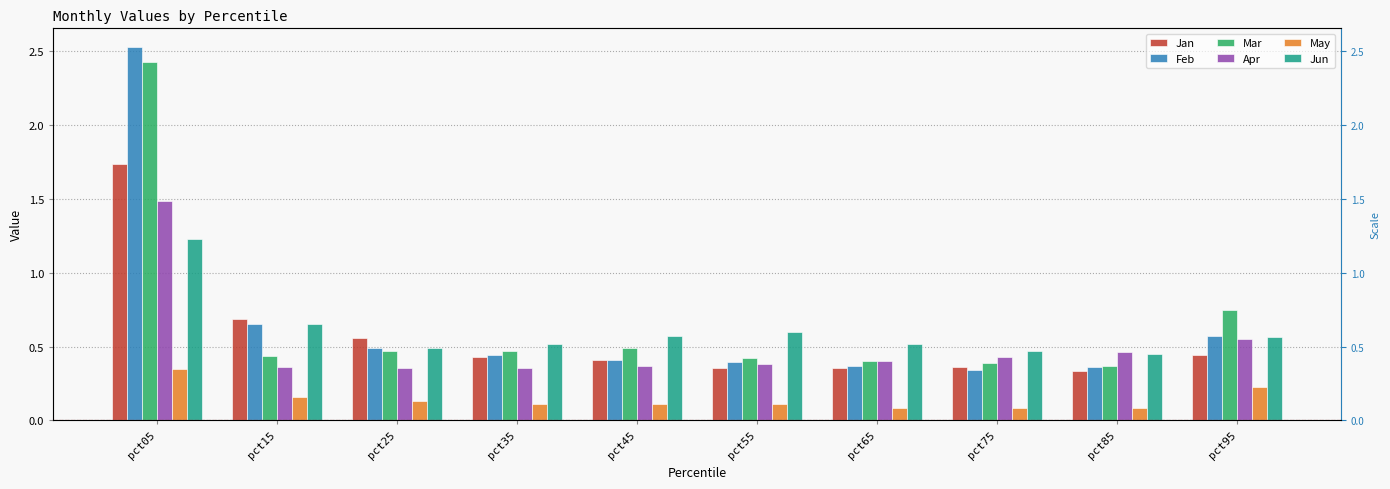

At which category does the chart reach its peak across all series?

pct05